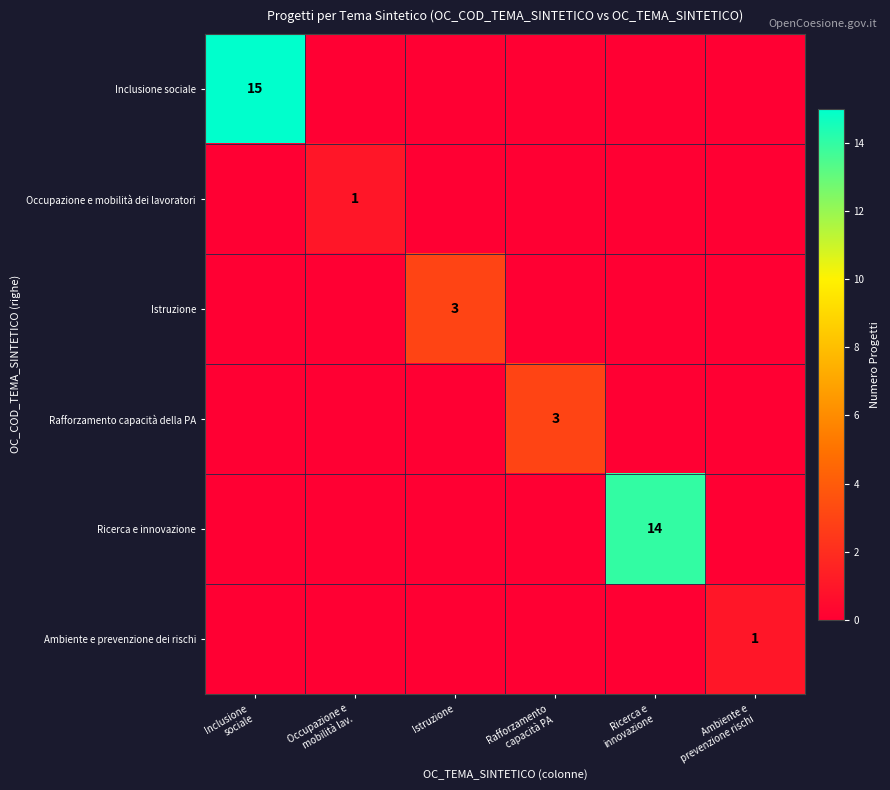

What is the spread (max minus min) of values at Inclusione
sociale?

15